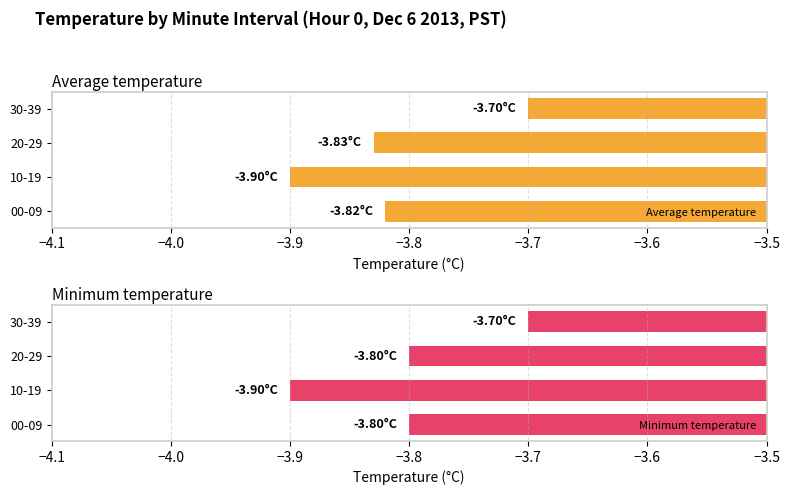

What is the smallest value displayed?

-3.9